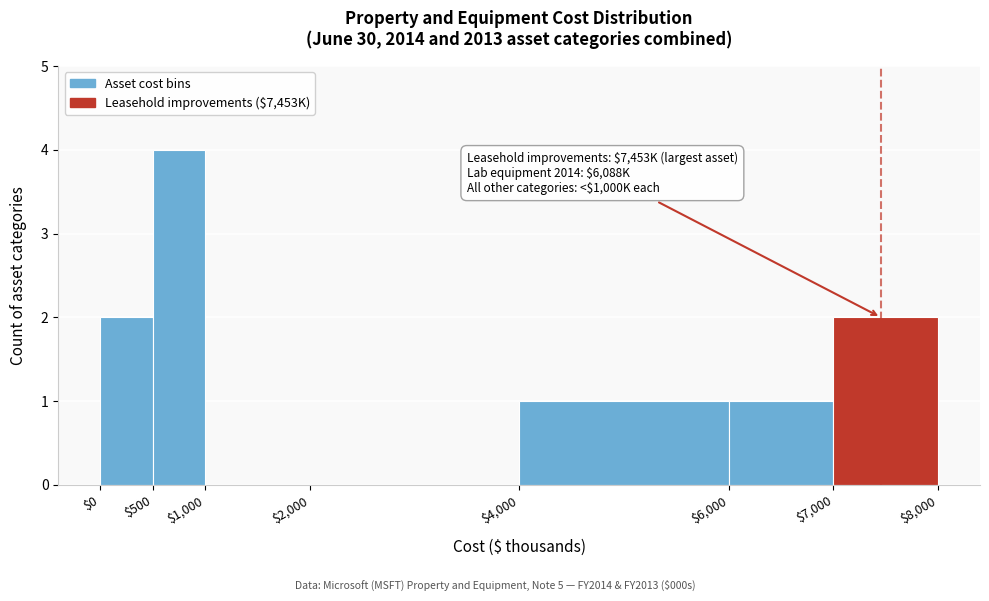

Which range on the x-axis has the tallest bar?

$500 to $1,000